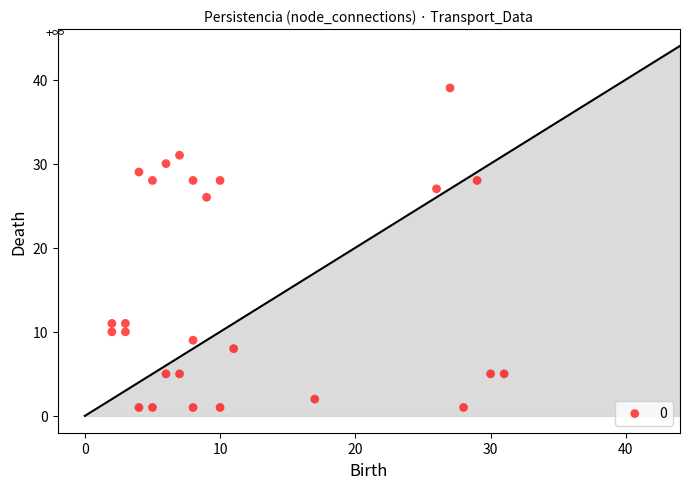

What is the range of X values (max minus min)?

29